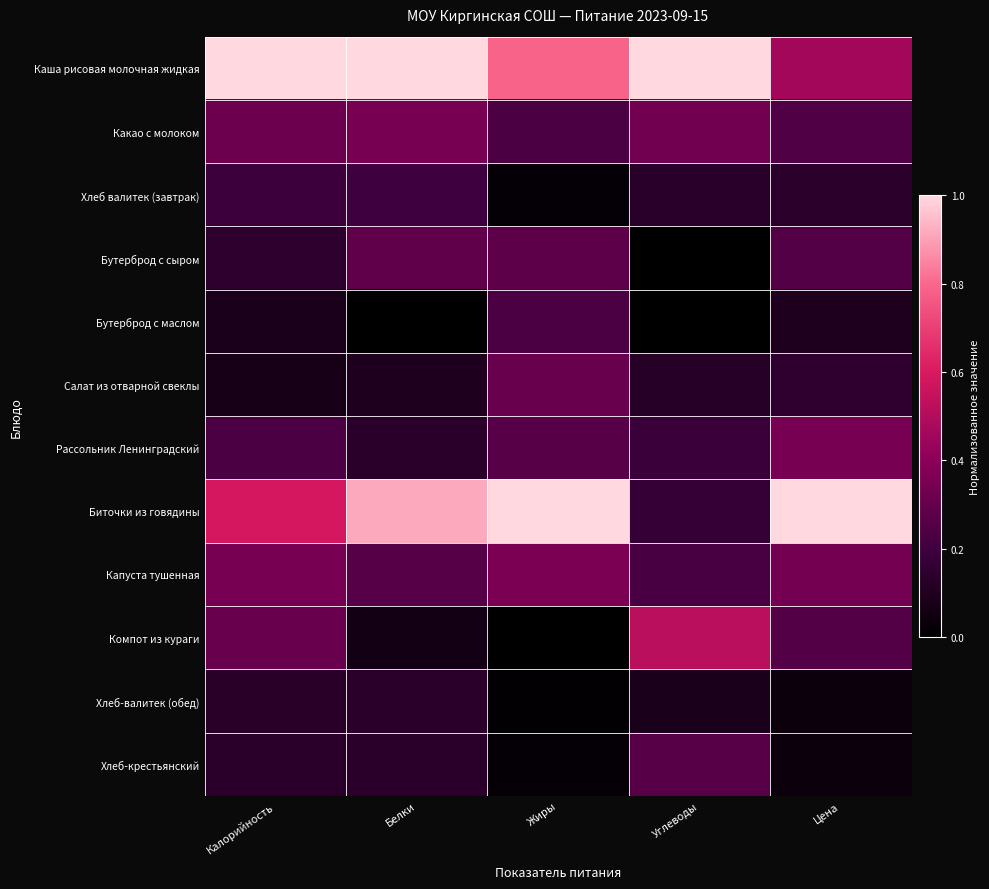

Between Жиры and Углеводы, which series saw the biggest shift?

Биточки из говядины